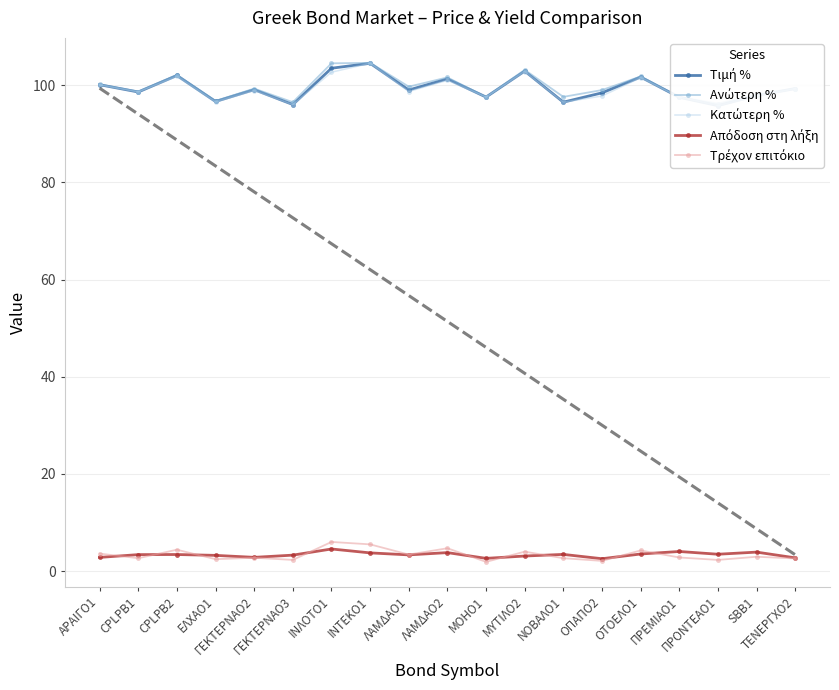

True or false: Ανώτερη % and Τρέχον επιτόκιο cross at least once.

False